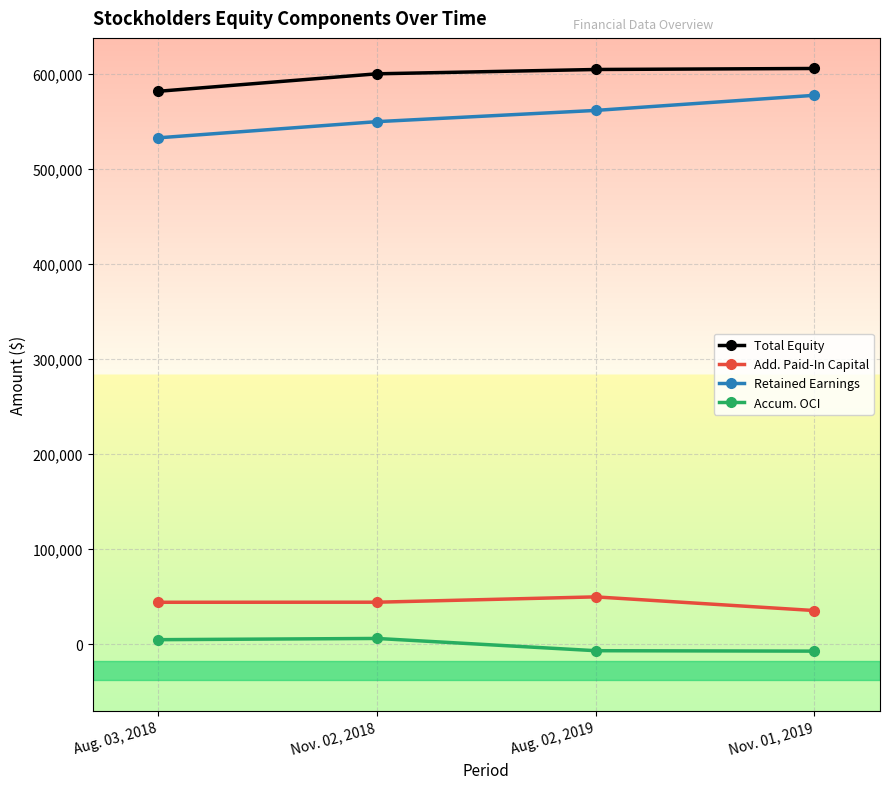

What is the average value of the Accum. OCI series?

-900